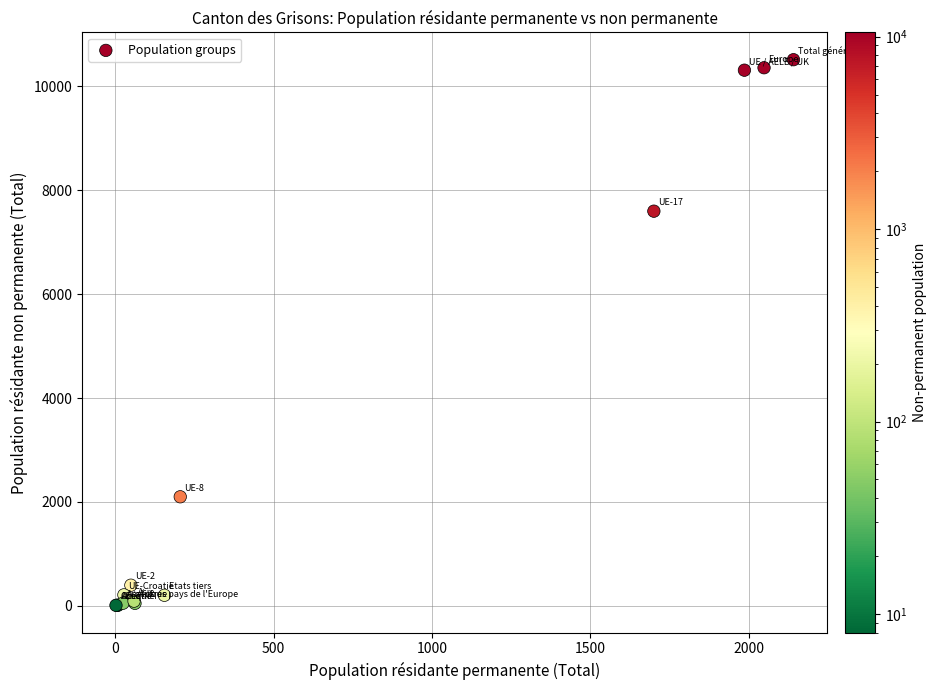

What Y value in the scatter plot is closest to 5262?

7599